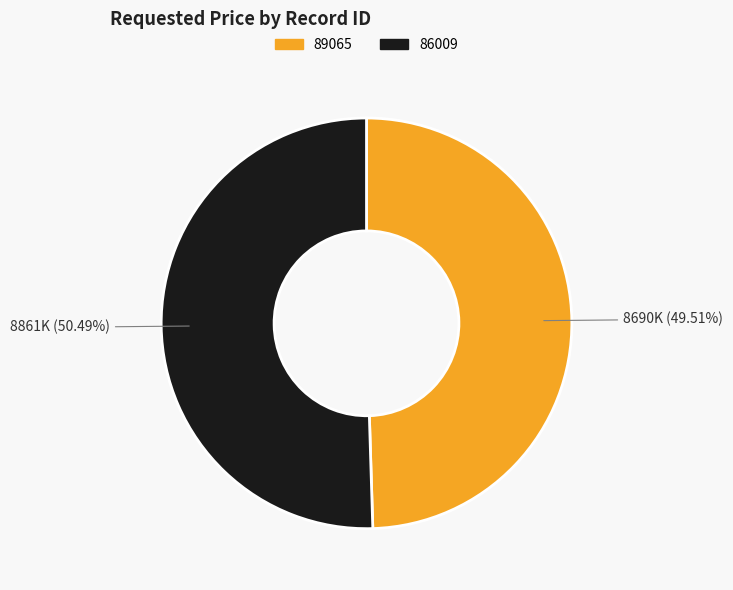

How many slices are in this pie chart?

2